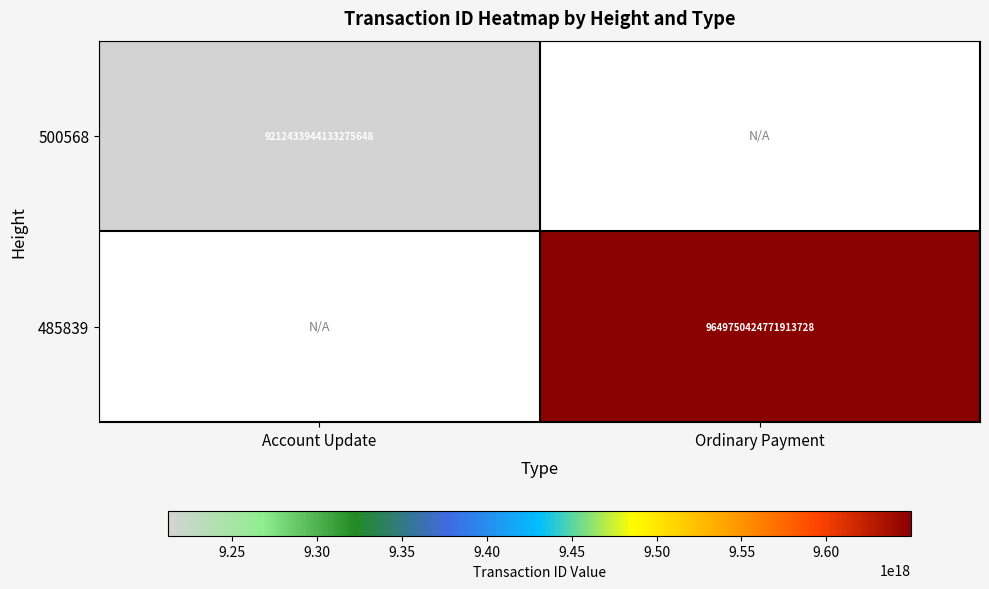

True or false: 500568 has a value of 13635505026789785600 at Account Update.

False